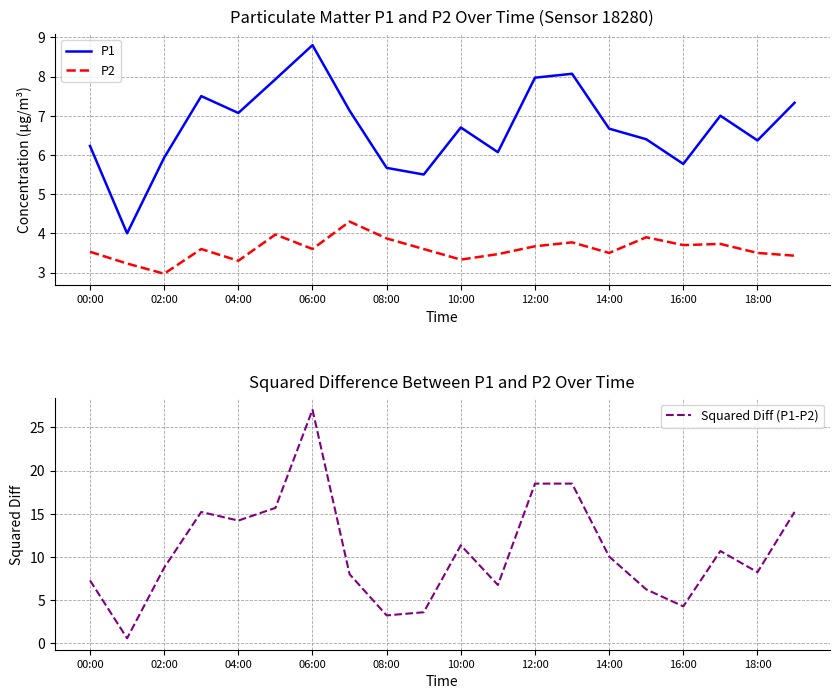

The P1 series shows 6.4 at 18:00. True or false?

True